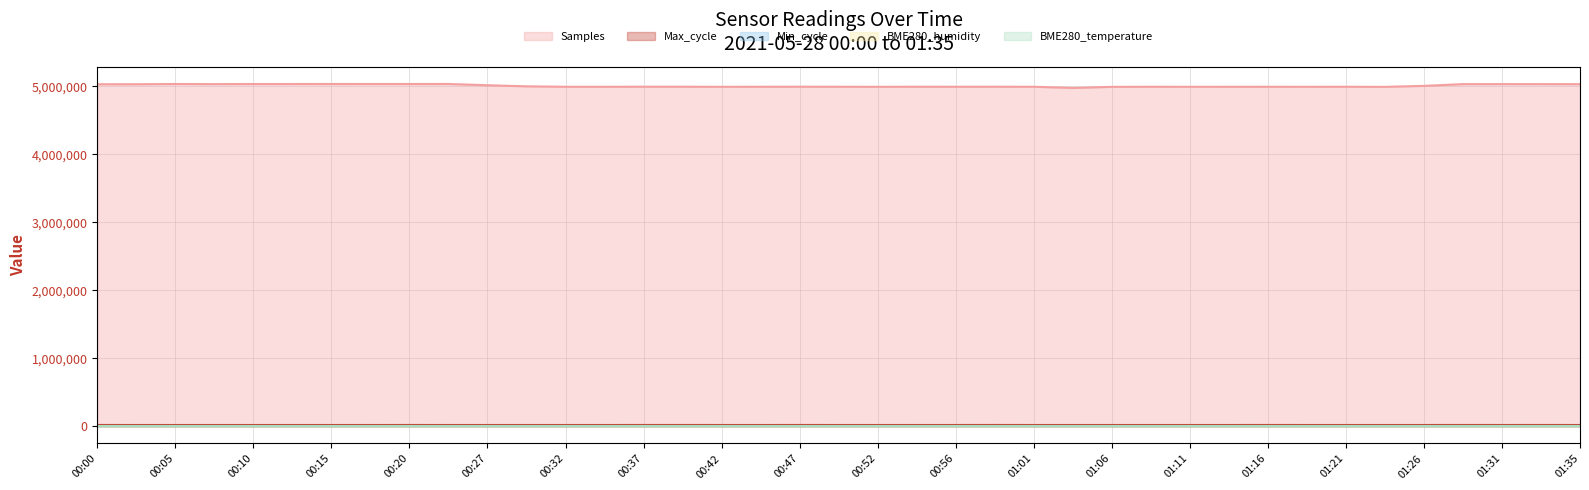

True or false: BME280_humidity (line) and Max_cycle (line) cross at least once.

False